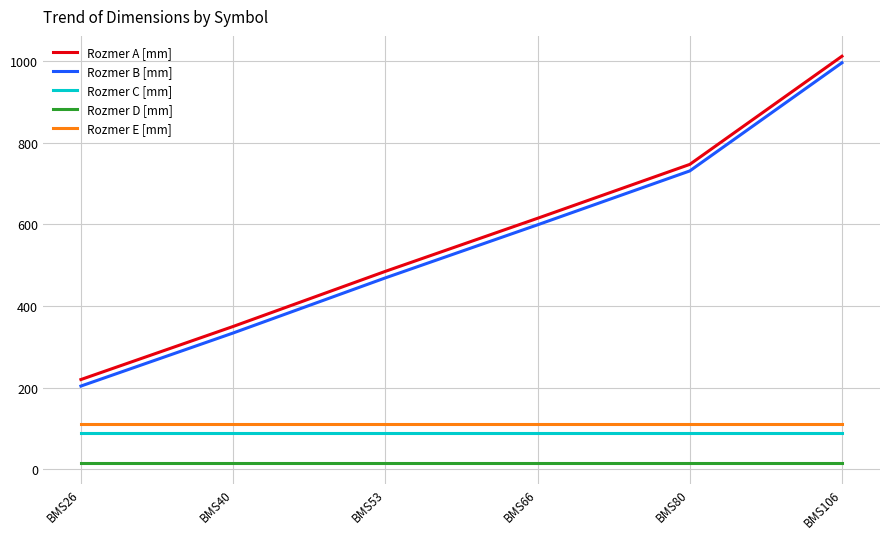

What value does the Rozmer C [mm] series have at BMS53?

90